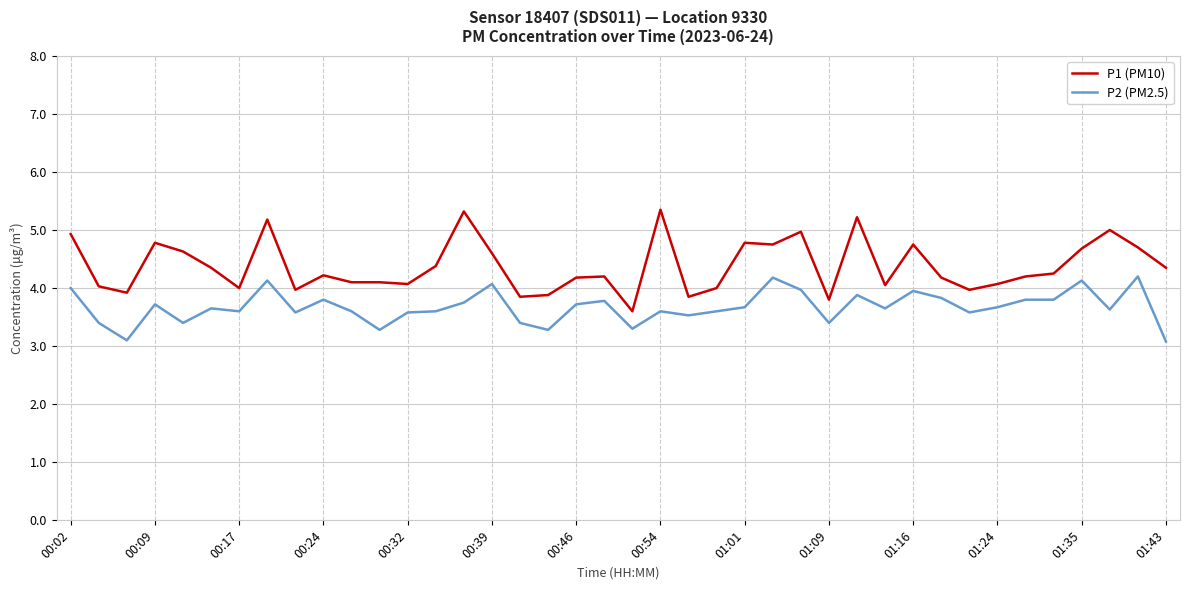

Which series has the largest total across all categories?

P1 (PM10)